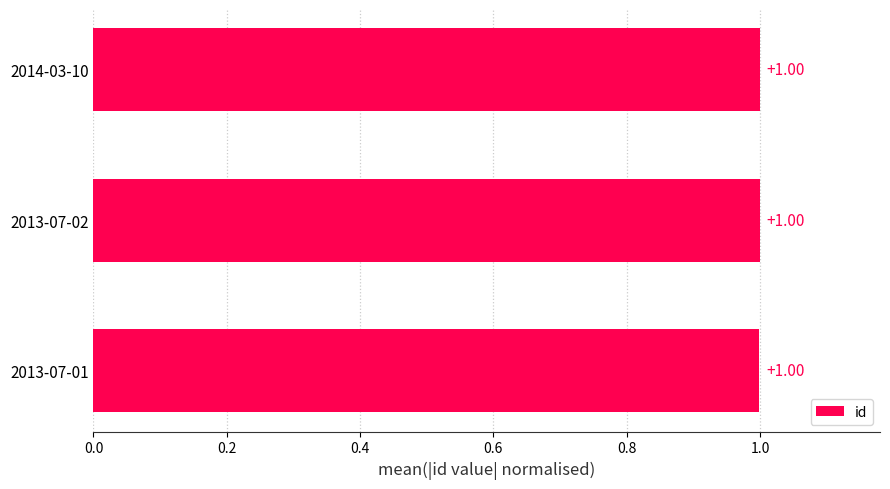

What is the sum of all values?

3.0